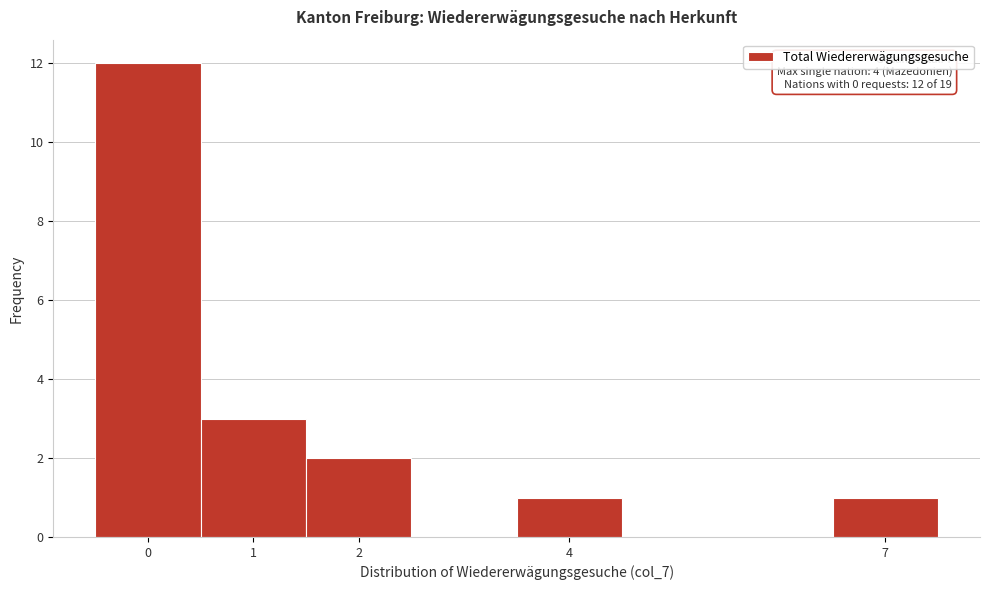

Which range on the x-axis has the tallest bar?

-0.5 to 0.5